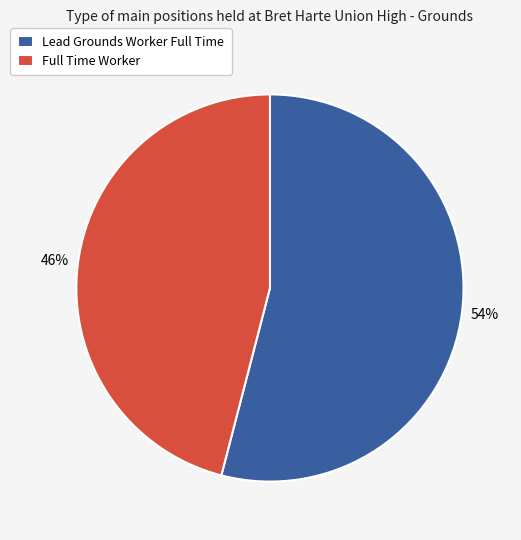

Which category has the smallest portion of the pie?

Full Time Worker